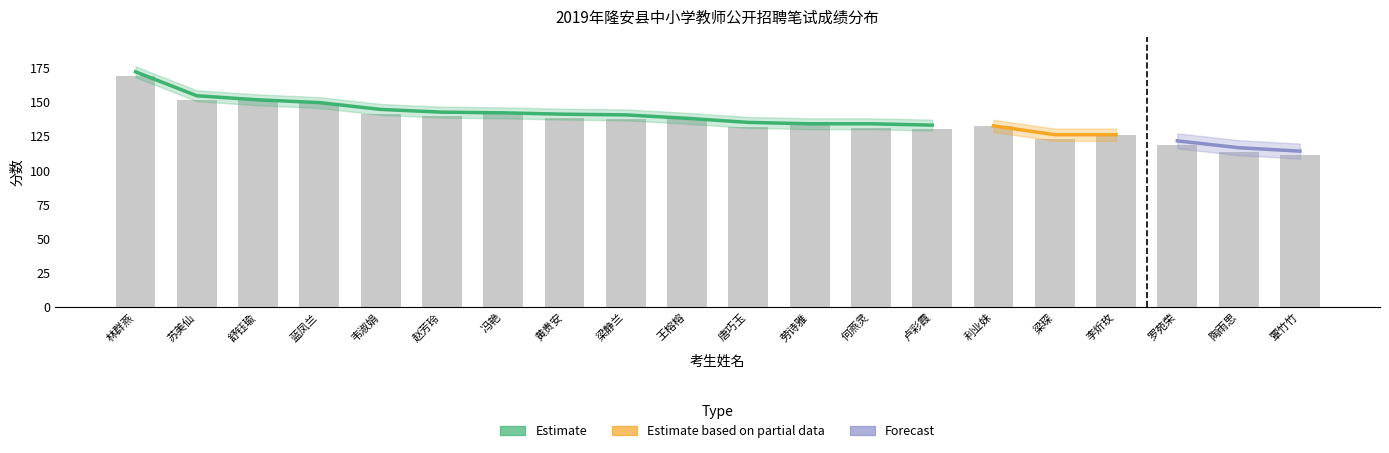

What is the difference between the second highest and minimum values in the 笔试科目成绩 series?

40.5